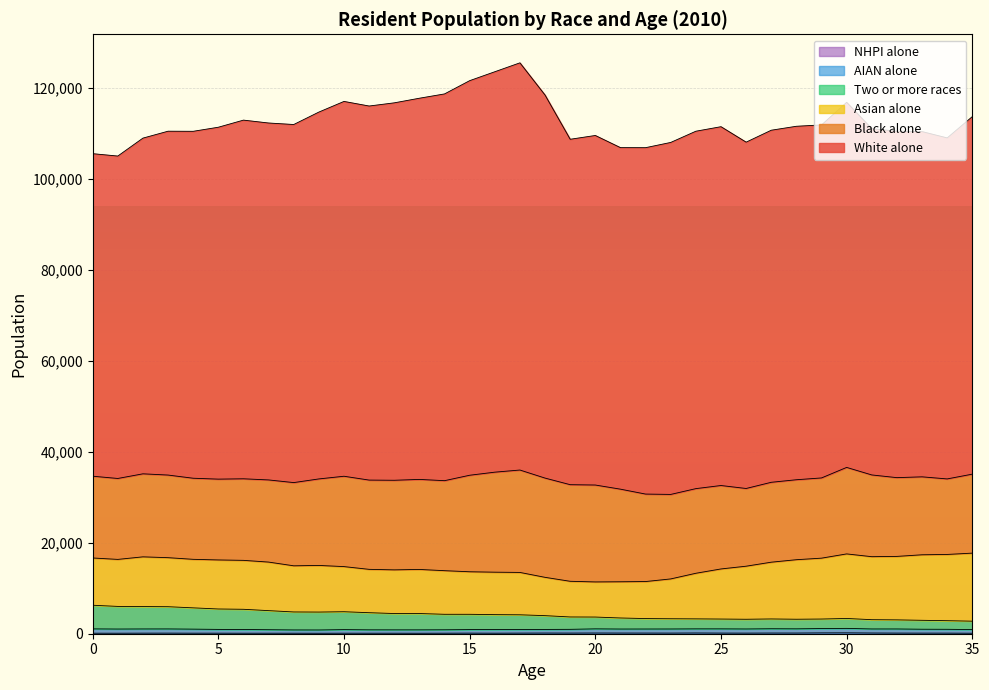

How many categories are shown in the chart?

36